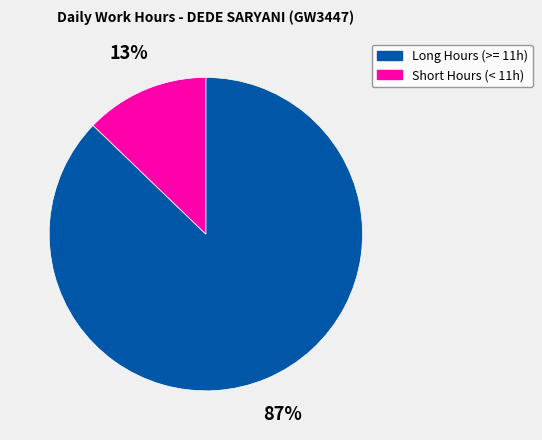

To the nearest percent, what is the difference between the largest and smallest slice percentages?

74%